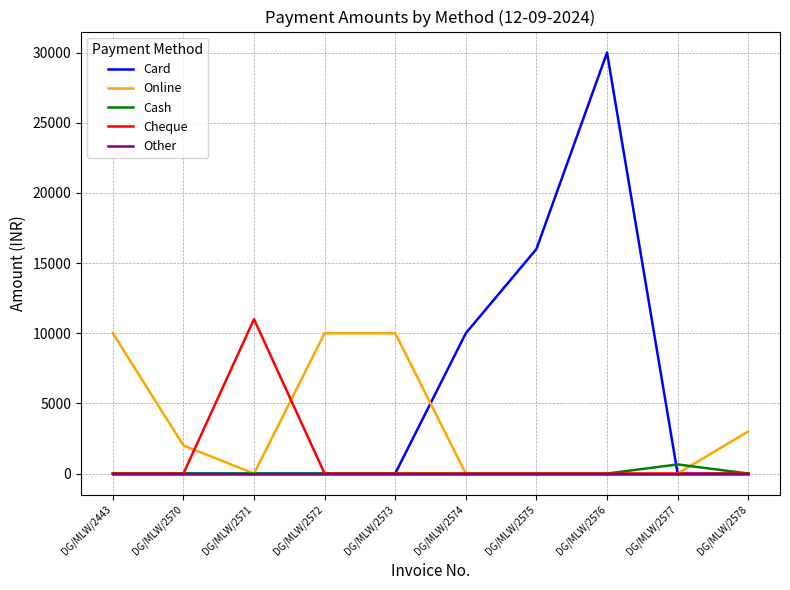

What is the total value across all series at DG/MLW/2577?

650